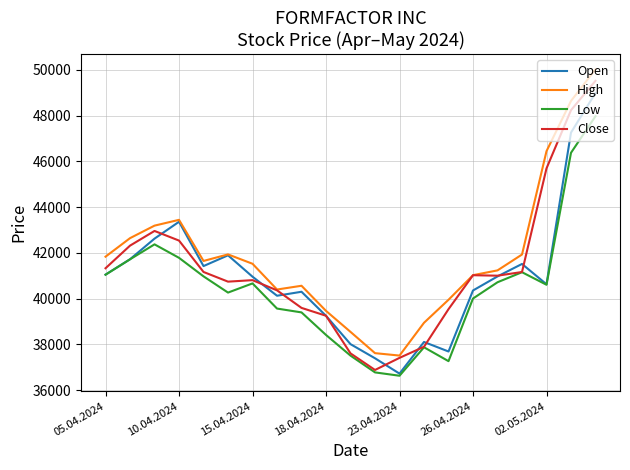

What is the lowest value of the Low series?

36633